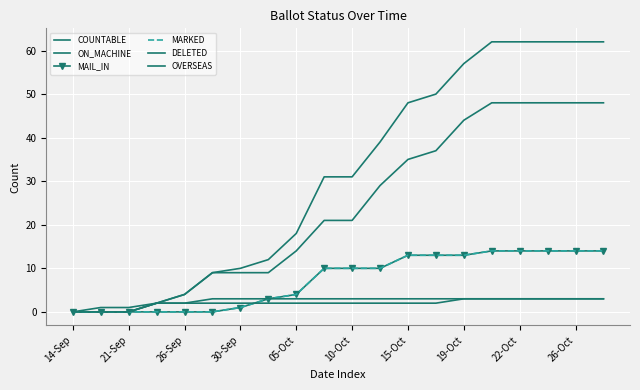

Is this an area chart (filled region under the line)?

No